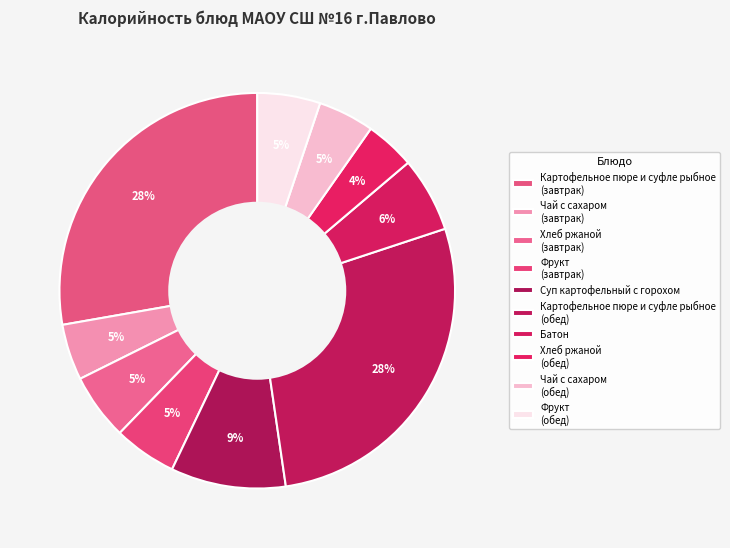

Count the number of slices in the pie.

10